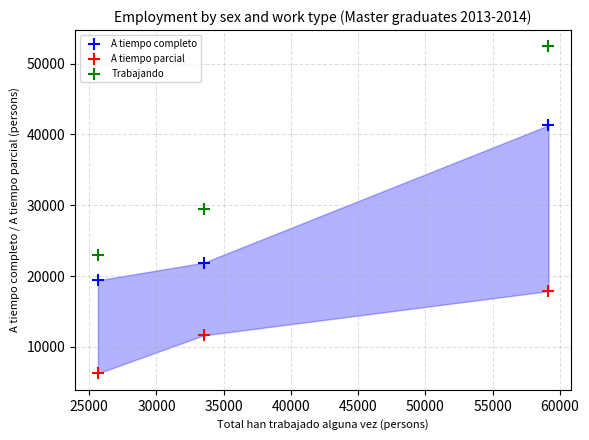

In the A tiempo completo series, what Y value is closest to 30339?

21881